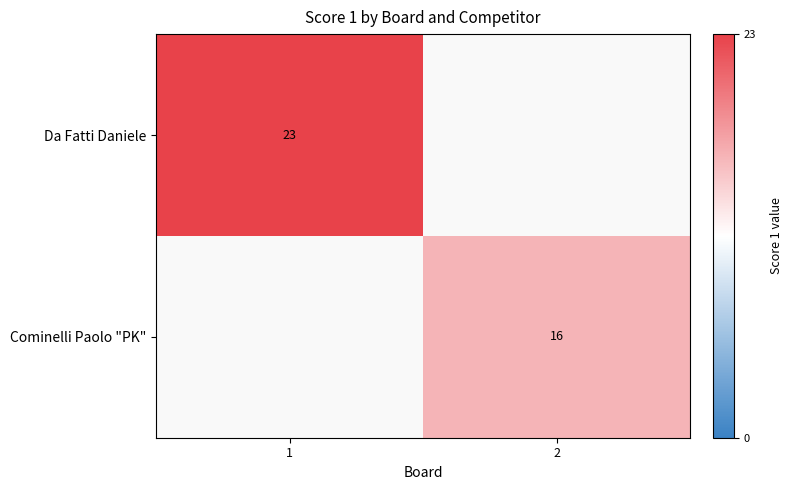

What is the smallest value displayed?

16.0